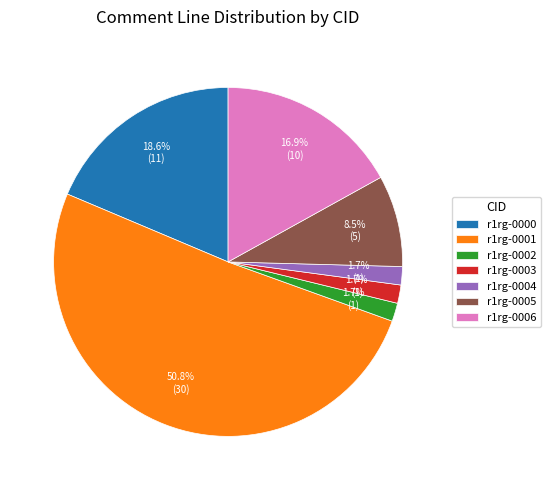

To the nearest percent, what percentage of the pie is r1rg-0001?

51%